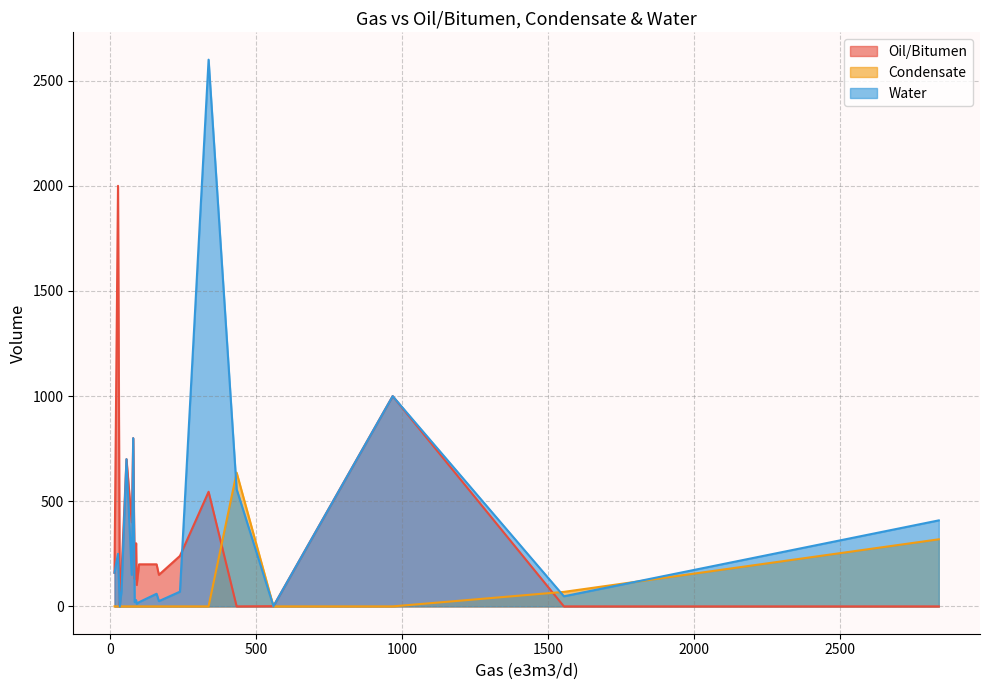

At which label does Condensate reach its peak?

434